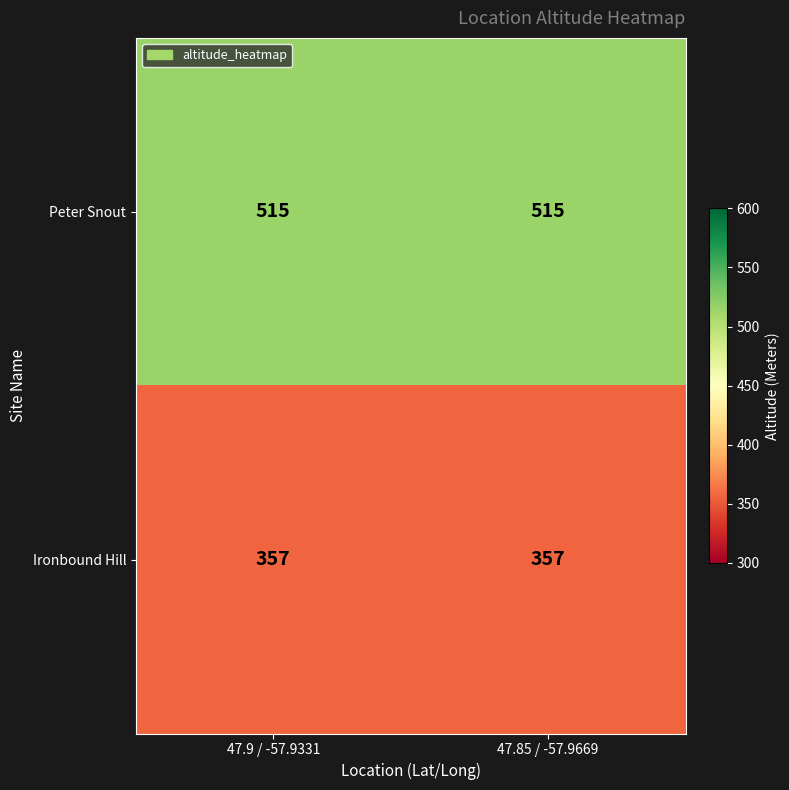

The Ironbound Hill series shows 357 at 47.9 / -57.9331. True or false?

True